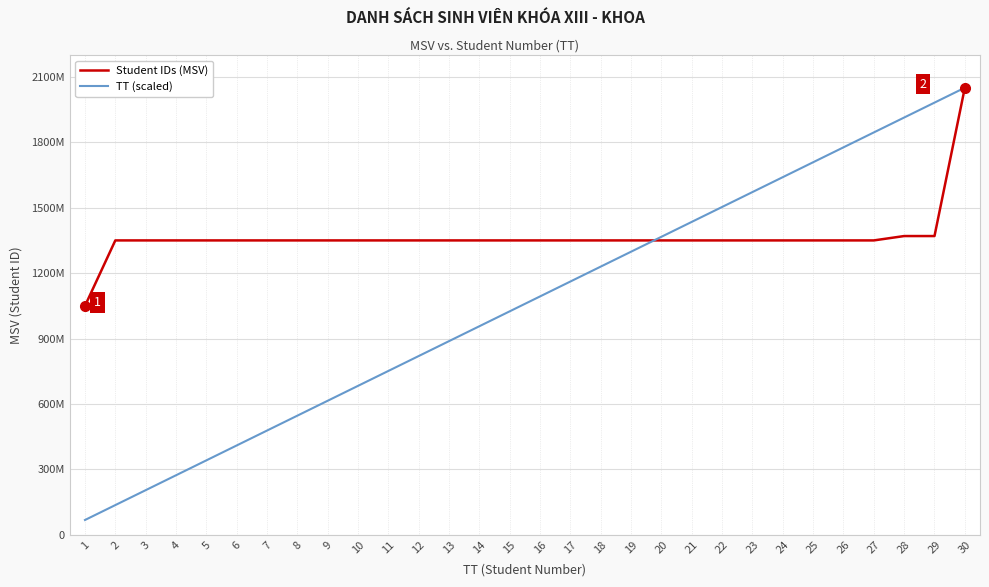

Does the chart display data point markers on the line(s)?

No